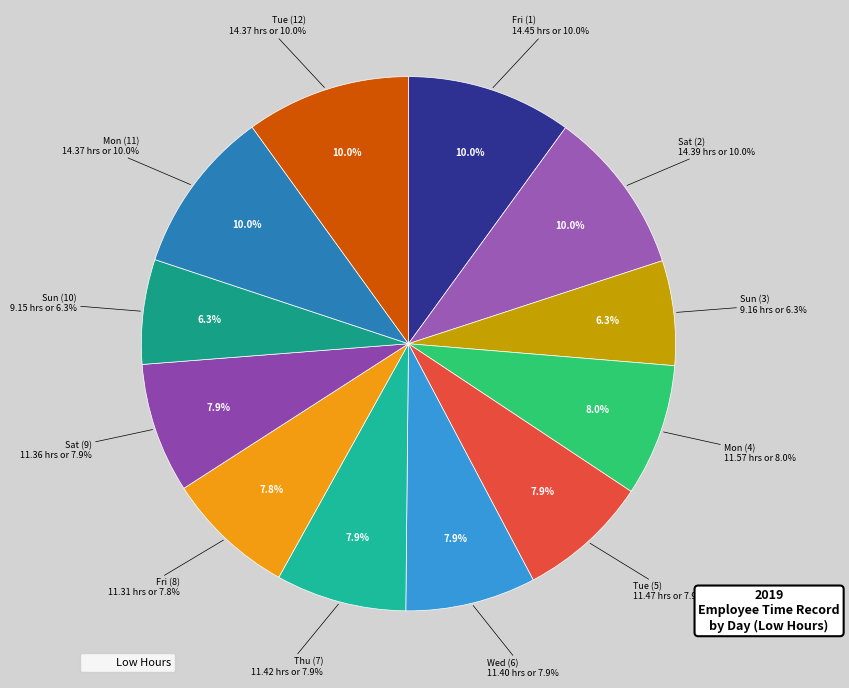

Does Sat (2) represent more than half of the total?

No